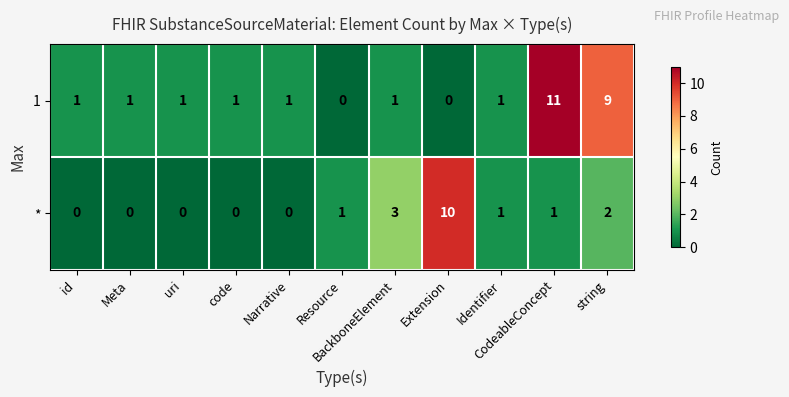

What is the sum of all 1 values?

27